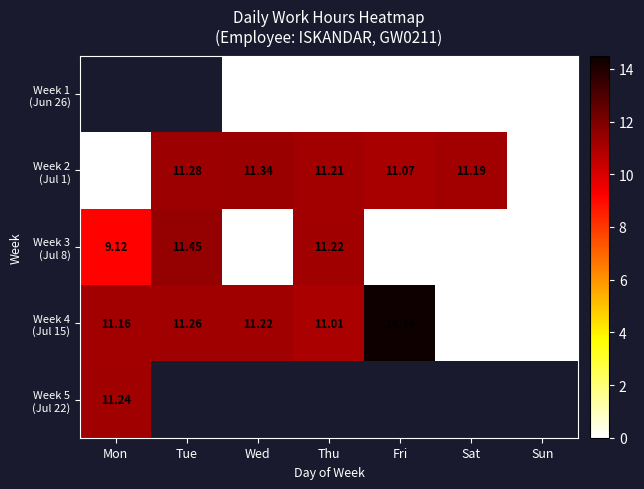

What is the maximum value for Week 2 (Jul 1)?

11.3